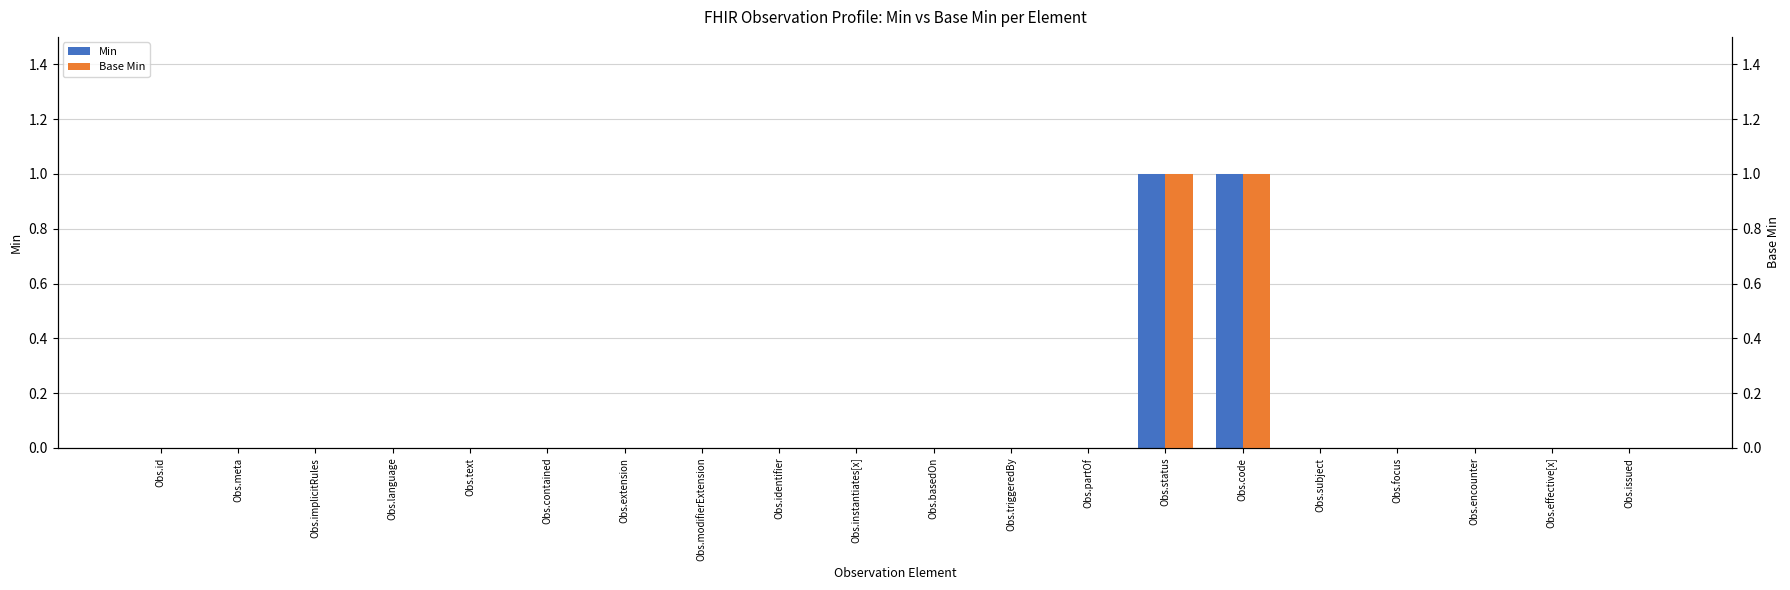

Is it true that Base Min equals 0 at Obs.basedOn?

True